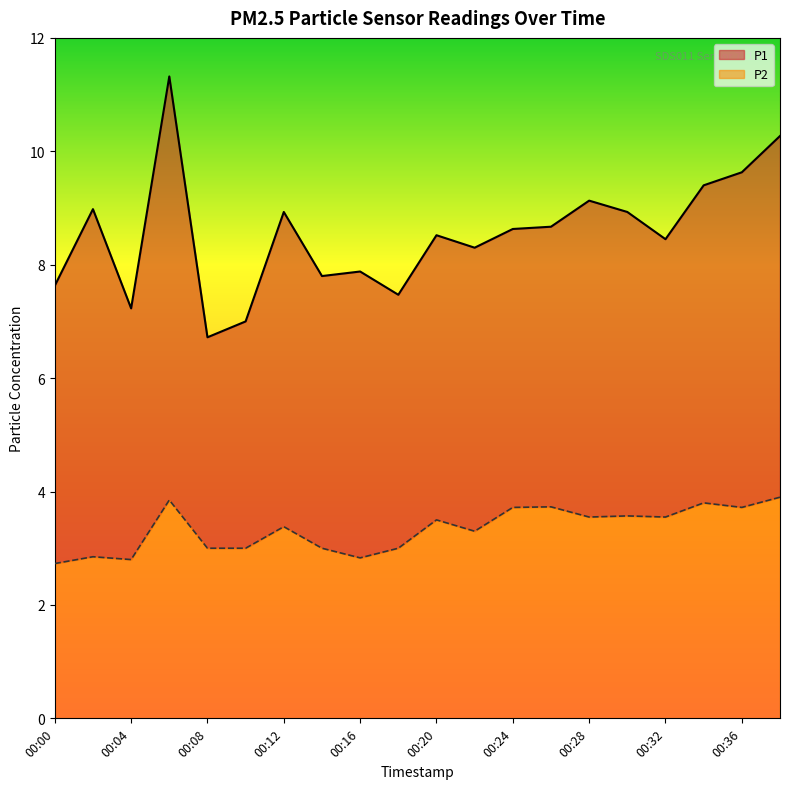

True or false: P1 and P2 cross at least once.

False